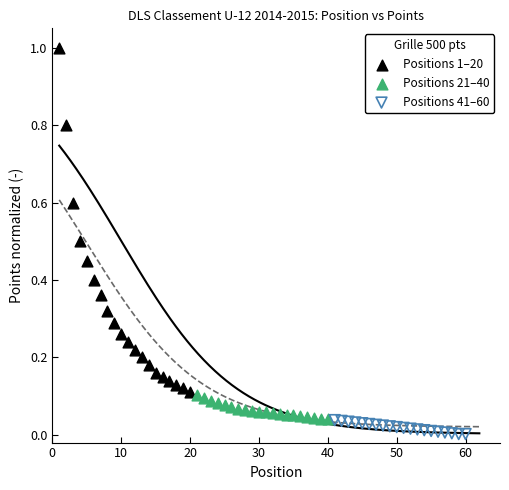

Which series contains the lowest Y value?

Positions 41–60